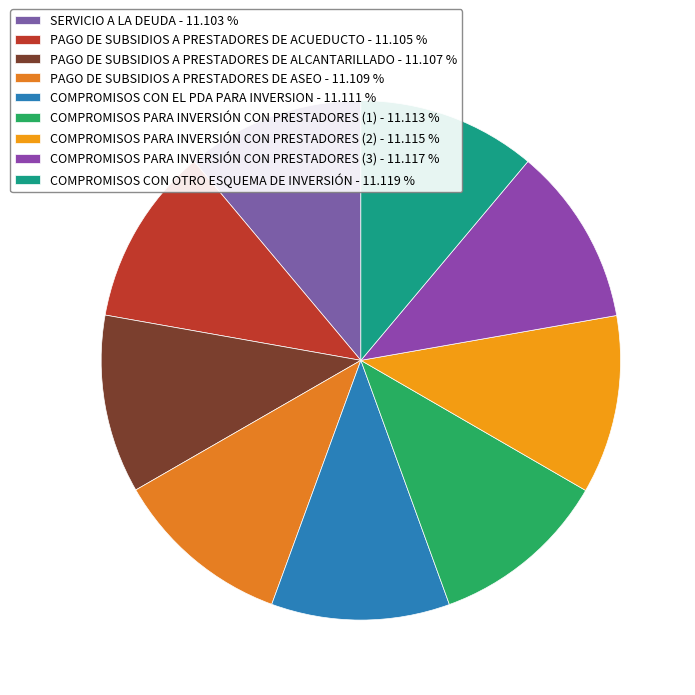

Is it true that PAGO DE SUBSIDIOS A PRESTADORES DE ALCANTARILLADO is 1% of the pie?

False